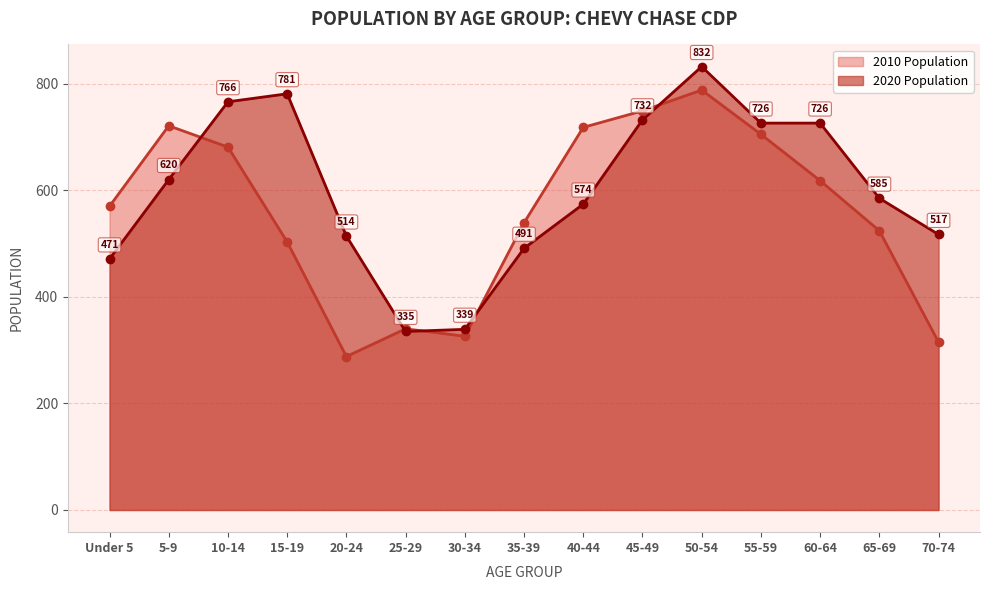

What position from the left is Under 5?

1